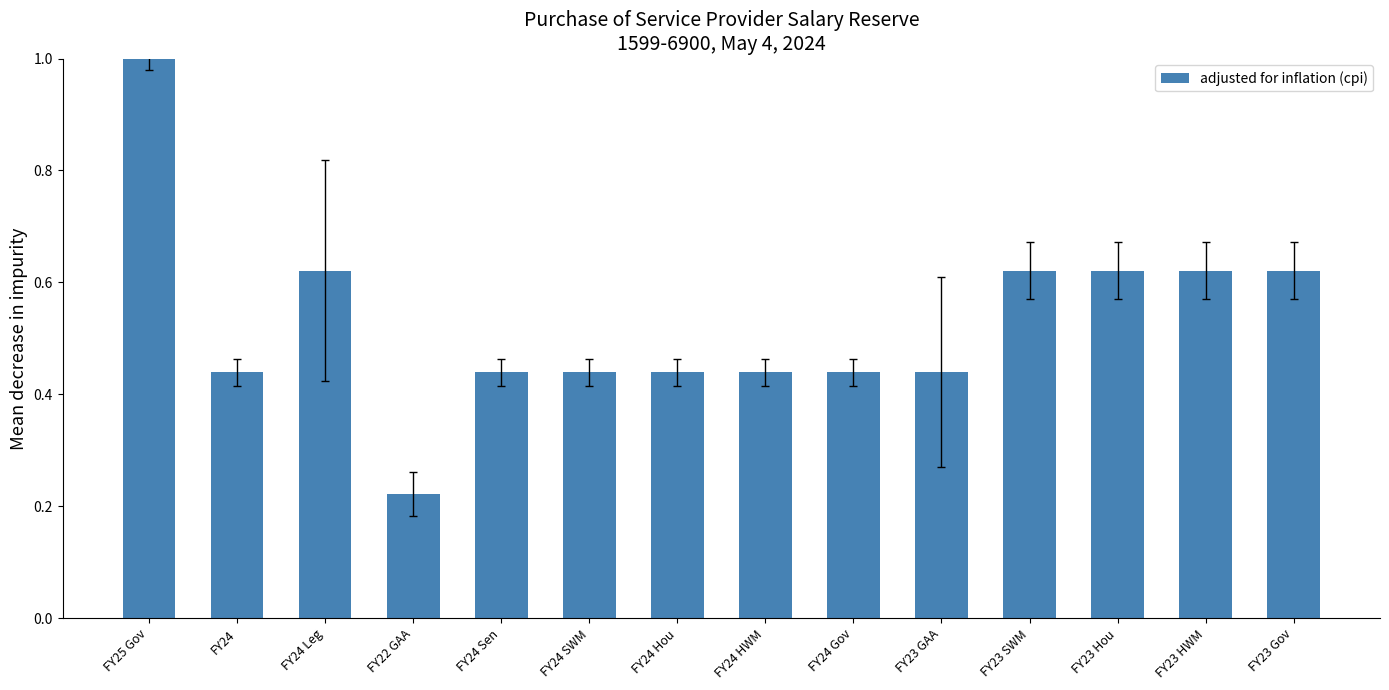

Does the chart contain any negative values?

No